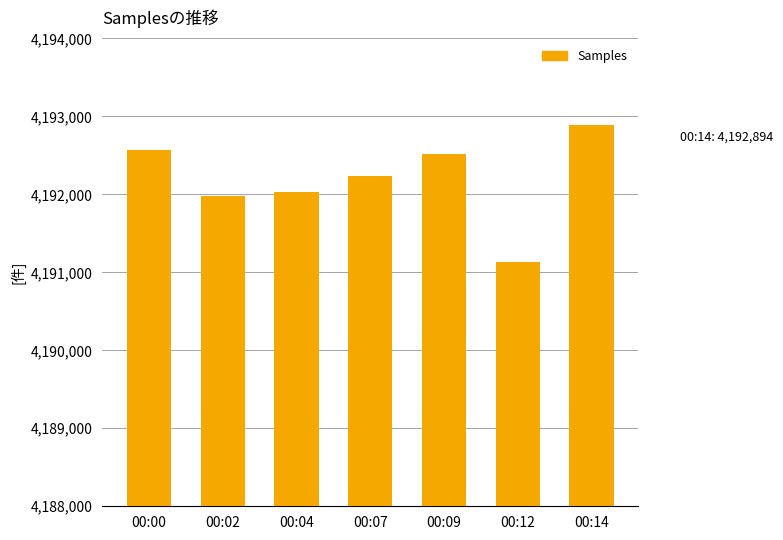

What is the sum of all values?

29345351